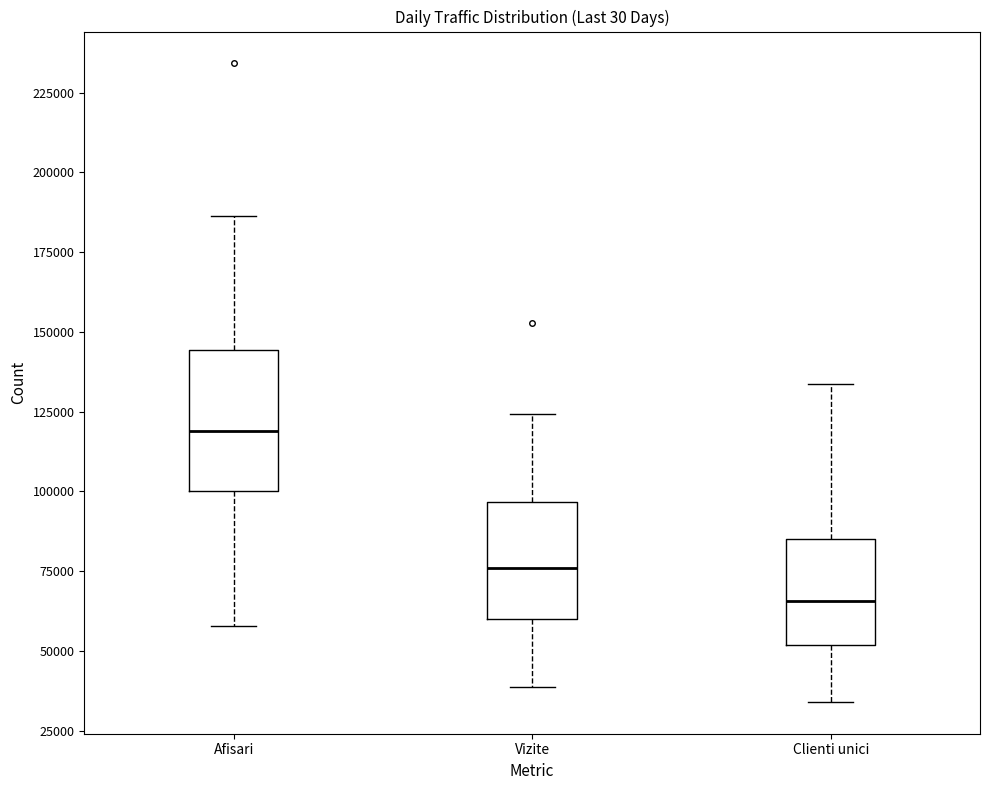

Reading left to right, transcribe this box plot: for each box, give where its median line is, the range the box spans, and where its two whiskers end, as read against the y-axis. The values are not printed on the chart, so give them approximately, as read against the axis.

Afisari: median 120000, box 100000 to 145000, whiskers 60000 to 185000
Vizite: median 75000, box 60000 to 95000, whiskers 40000 to 125000
Clienti unici: median 65000, box 50000 to 85000, whiskers 35000 to 135000